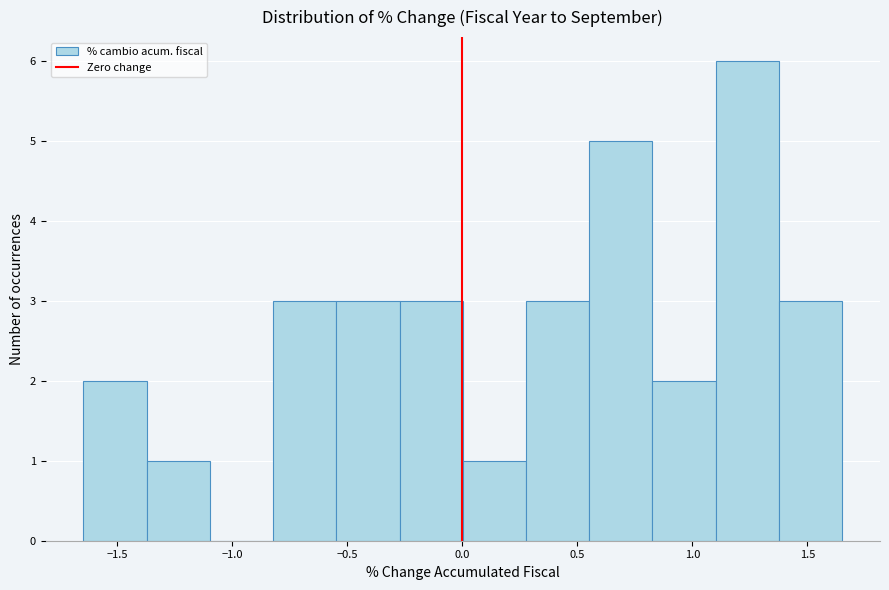

Over which range of the x-axis is the bar tallest?

1.10 to 1.40